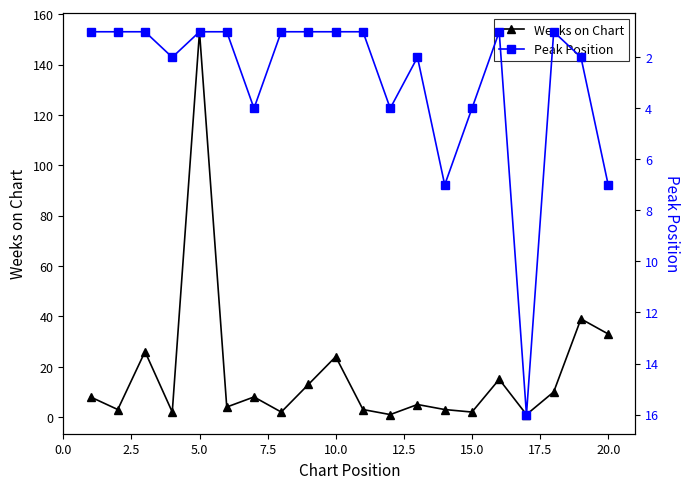

In Weeks on Chart, how many points are lower than both neighbors (excluding endpoints)?

7